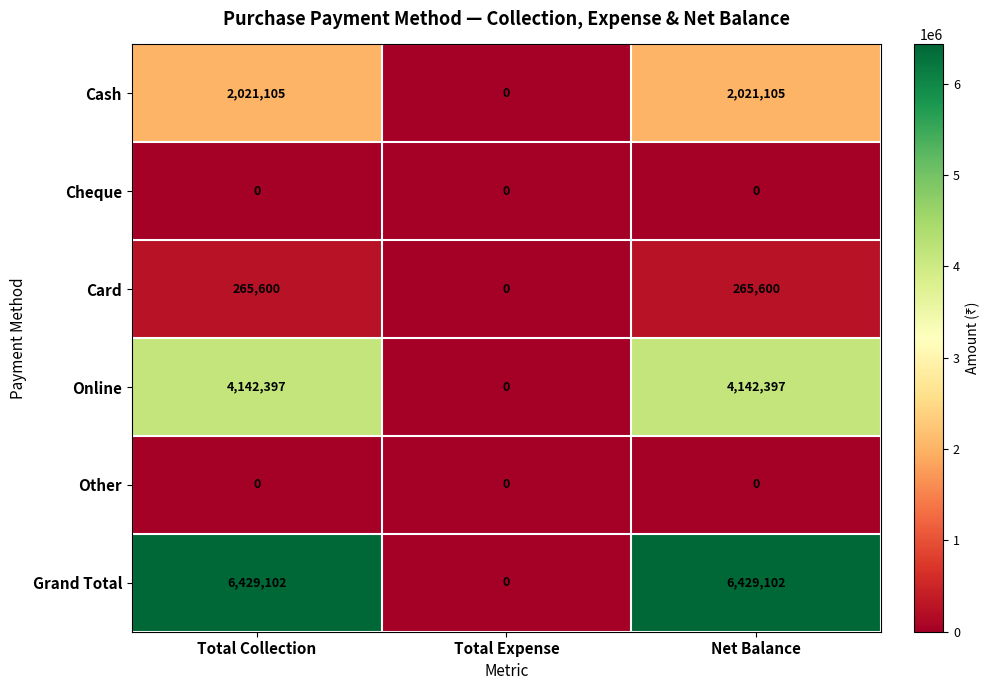

Between Total Expense and Net Balance, which series saw the biggest shift?

Grand Total